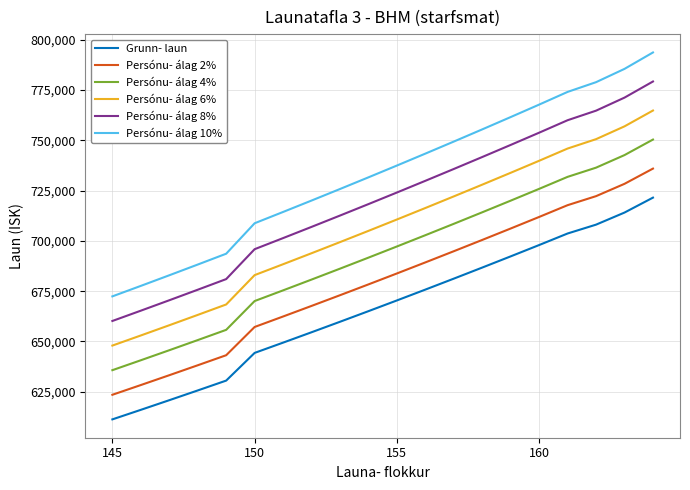

True or false: Persónu- álag 10% and Persónu- álag 2% cross at least once.

False